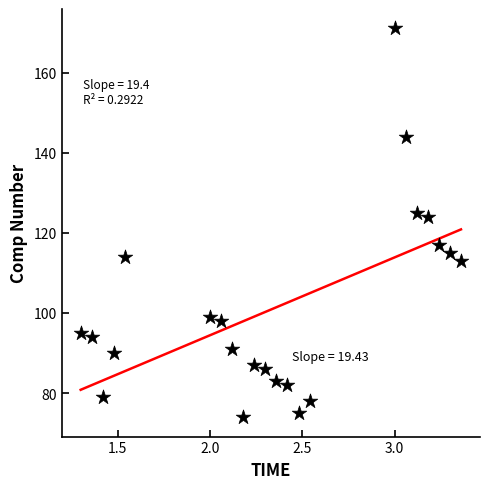

What is the range of Y values (max minus min)?

97